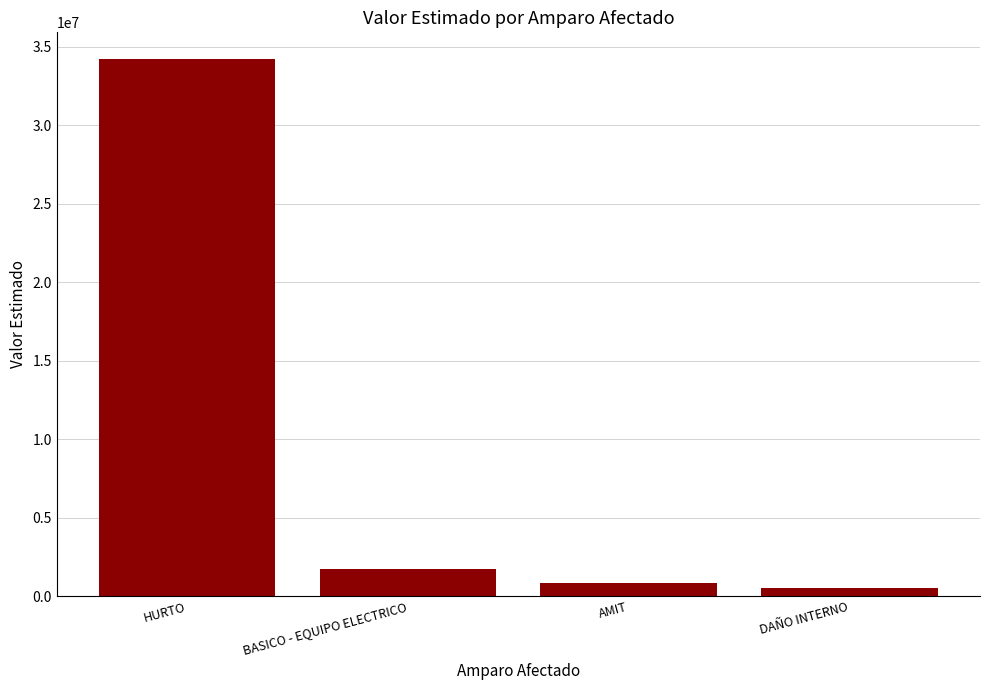

What is the average value?

9334661